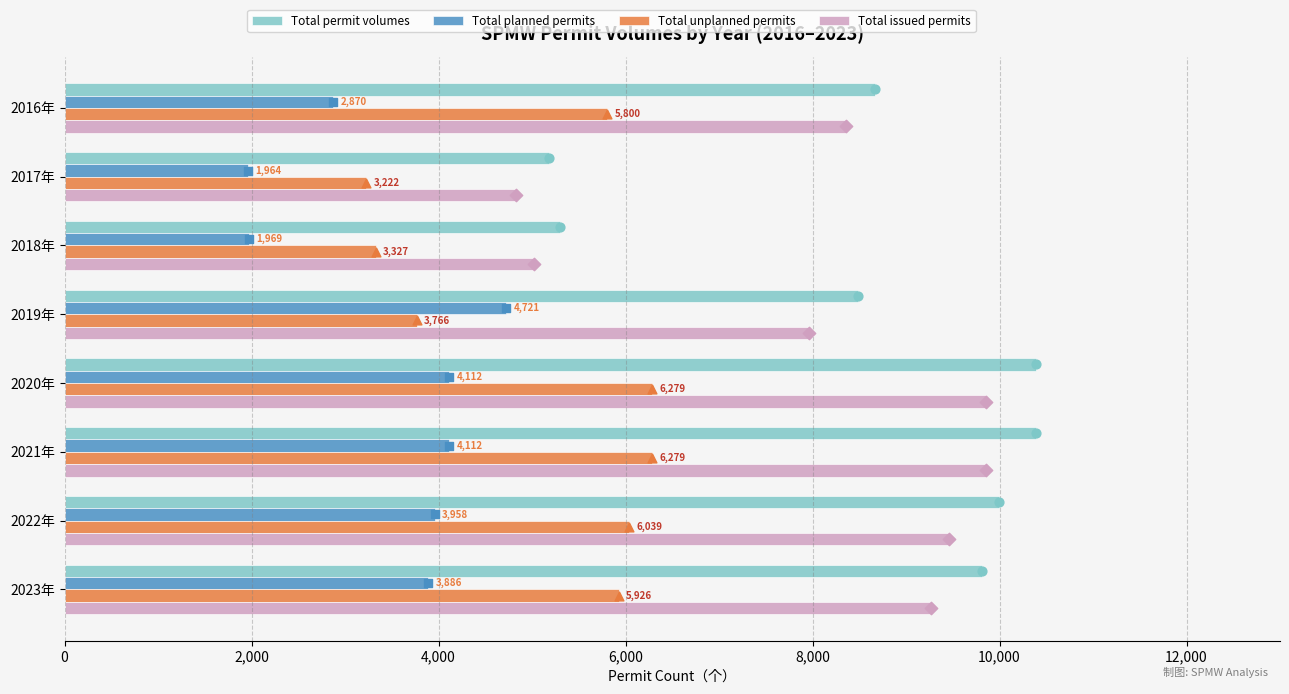

What are all the series names shown in the legend?

Total permit volumes, Total planned permits, Total unplanned permits, Total issued permits